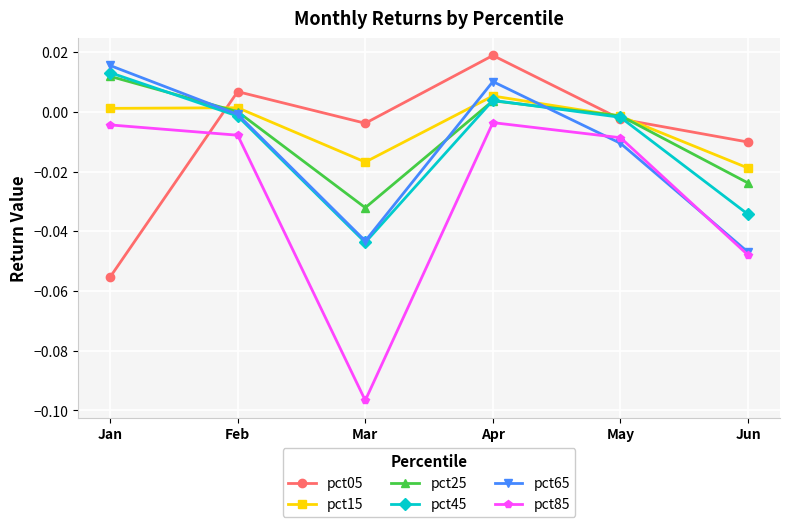

How many lines are shown in the chart?

6